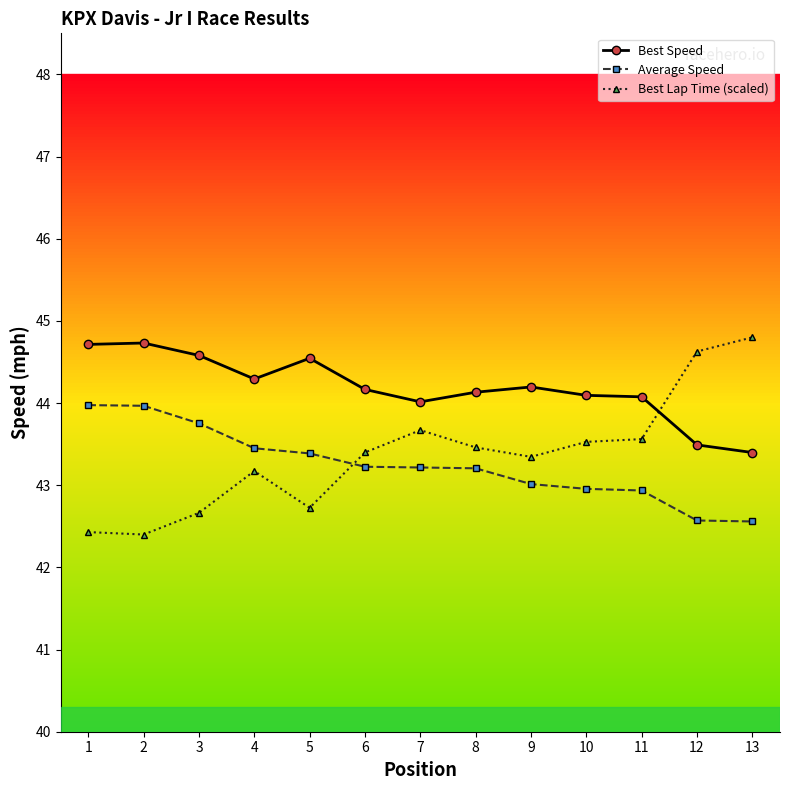

True or false: Best Speed and Average Speed cross at least once.

False